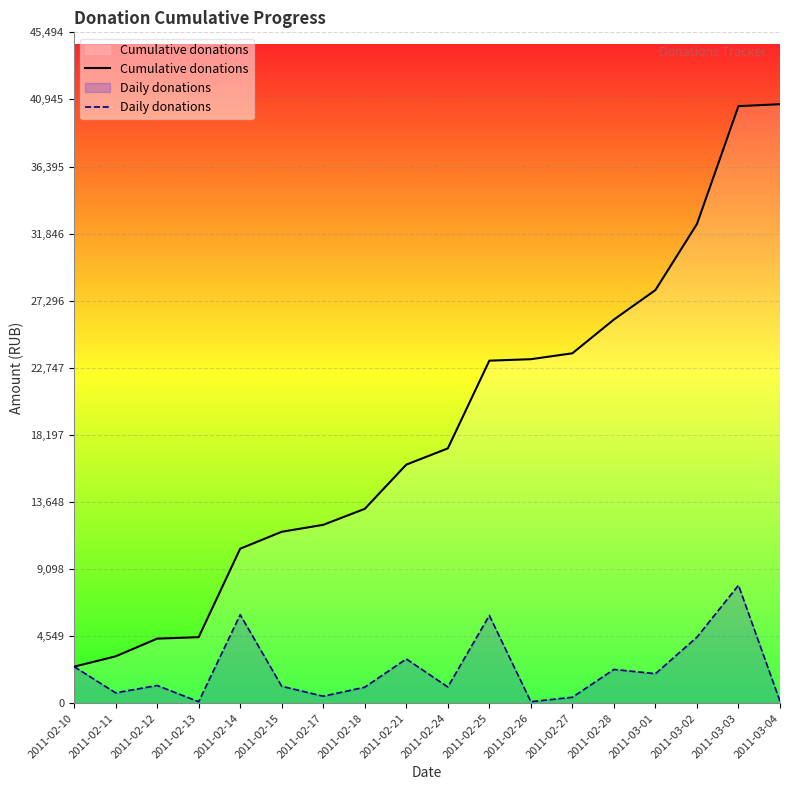

True or false: Daily donations has a value of 400.0 at 2011-02-27.

True